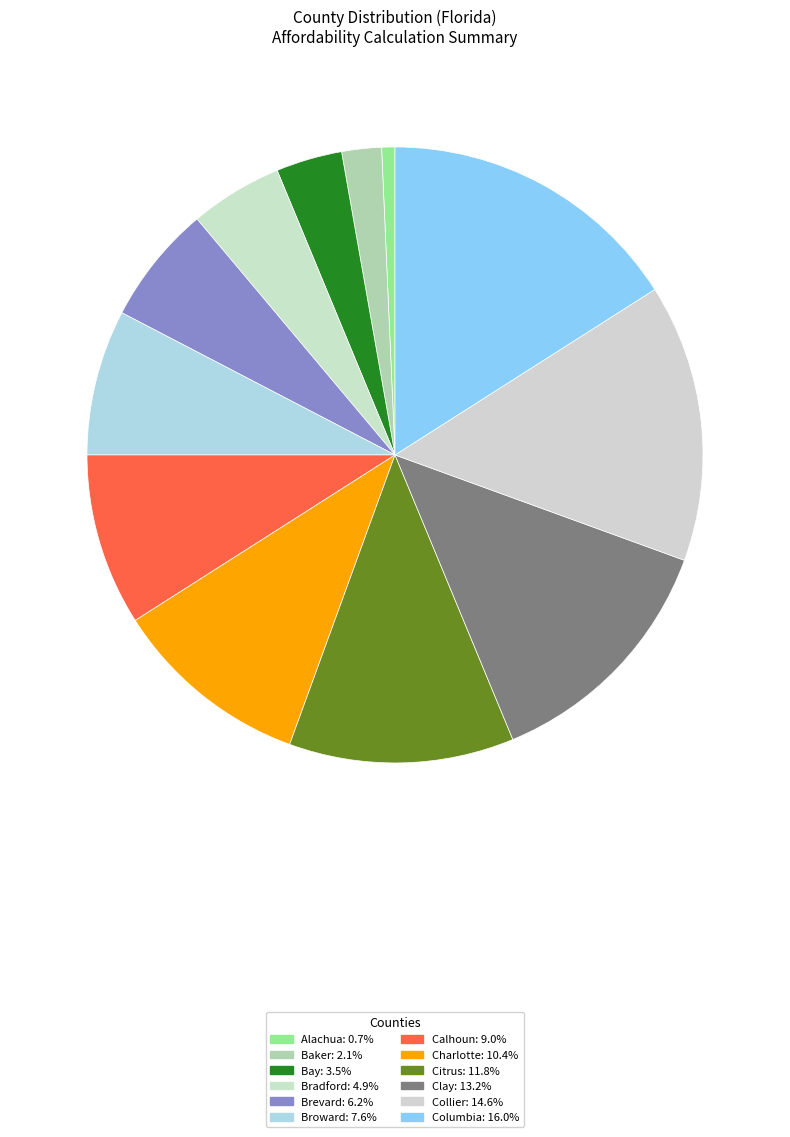

What is the smallest slice in the pie chart?

Alachua